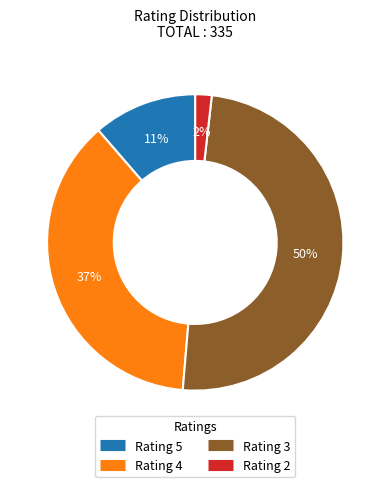

To the nearest percent, what is the average slice percentage?

25%